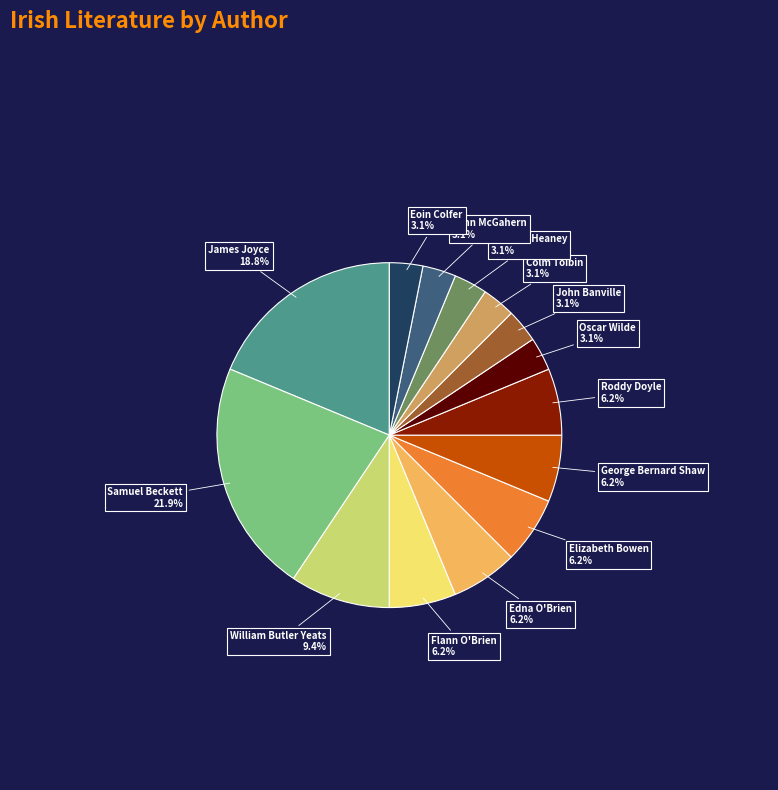

Do Elizabeth Bowen and Oscar Wilde together represent more than half of the pie?

No